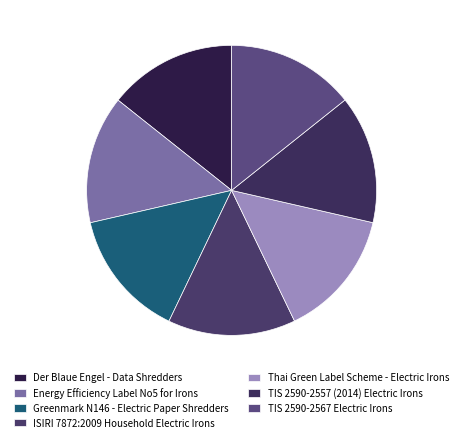

Does Greenmark N146 - Electric Paper Shredders account for over 50% of the chart?

No